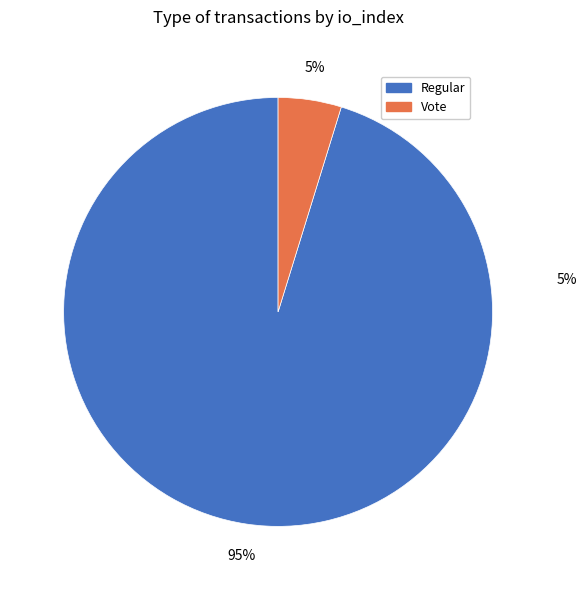

Does Regular (io_index=60) account for over 50% of the chart?

Yes